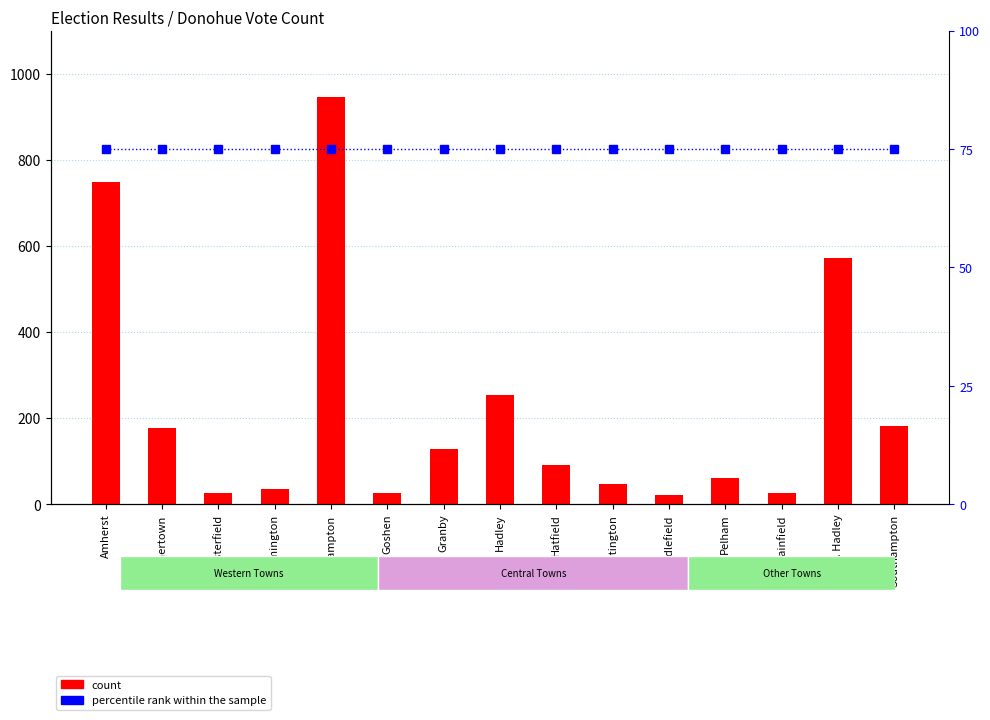

The value of percentile rank within the sample at Chesterfield is 110. True or false?

False